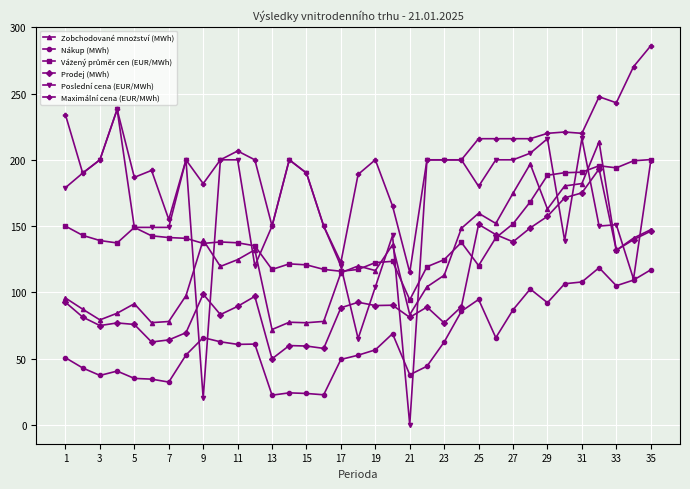

Which series has the largest range (max minus min)?

Poslední cena (EUR/MWh)